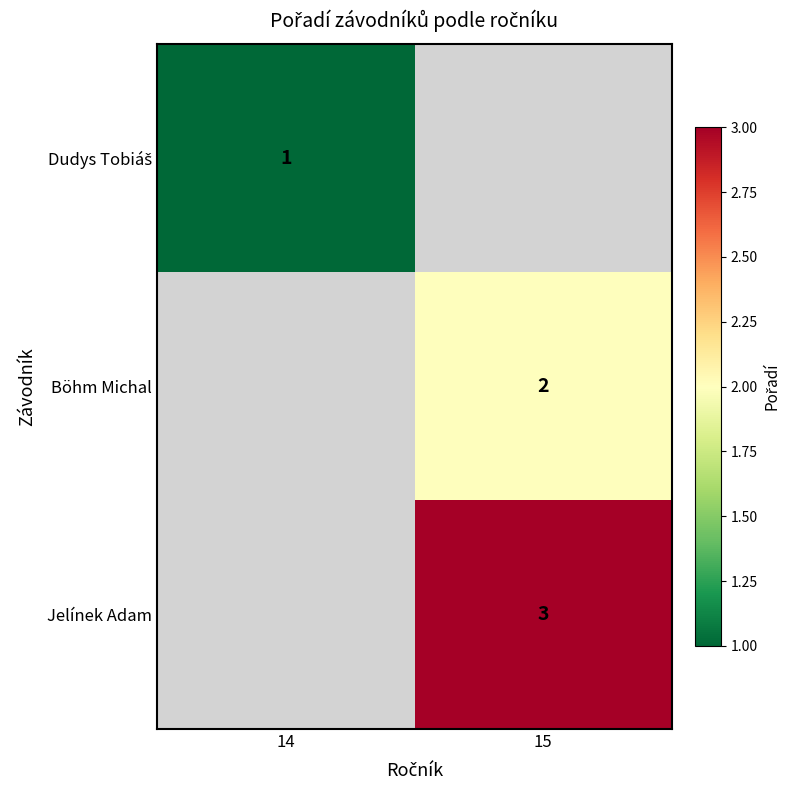

The value of Böhm Michal at 15 is 3. True or false?

False